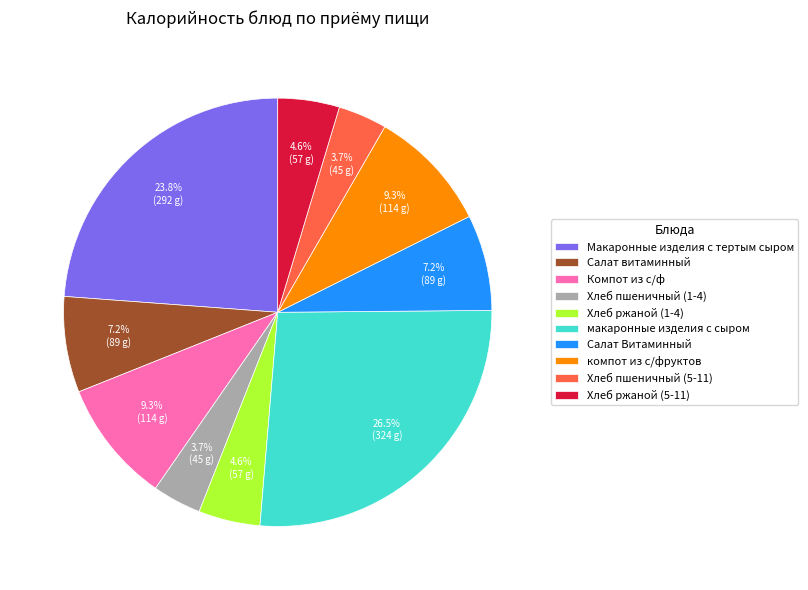

Approximately how many times larger is the value at компот из с/фруктов compared to Хлеб пшеничный (5-11)?

2.5